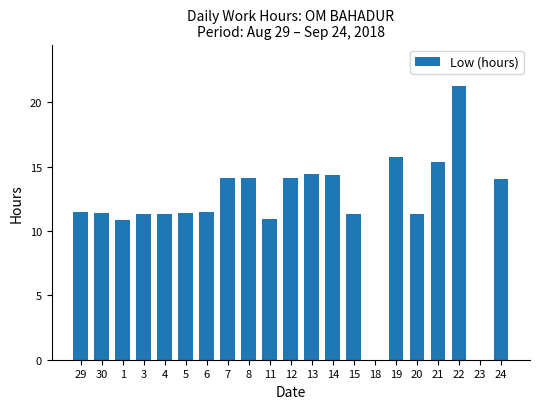

What is the sum of all values?

250.4